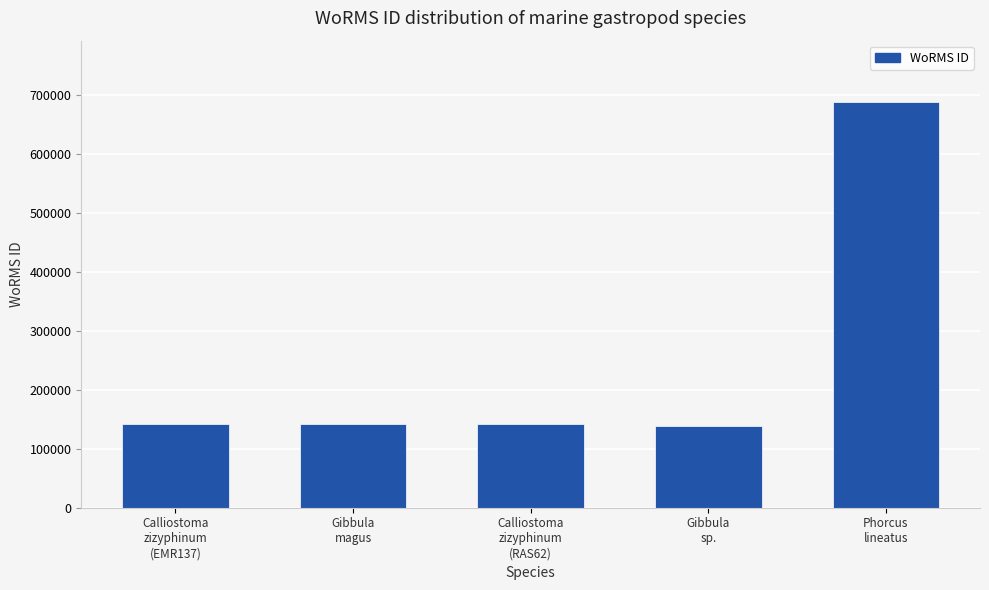

What is the average value?

250618